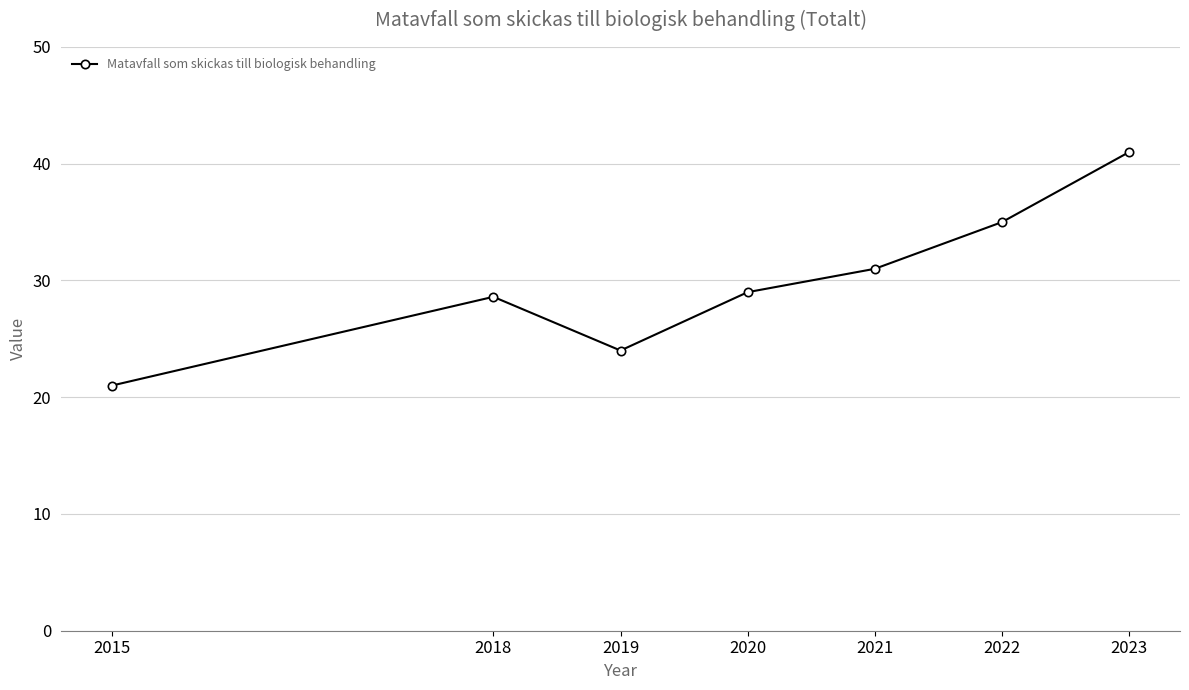

What is the sum of the values at 2018 and 2020?

57.6